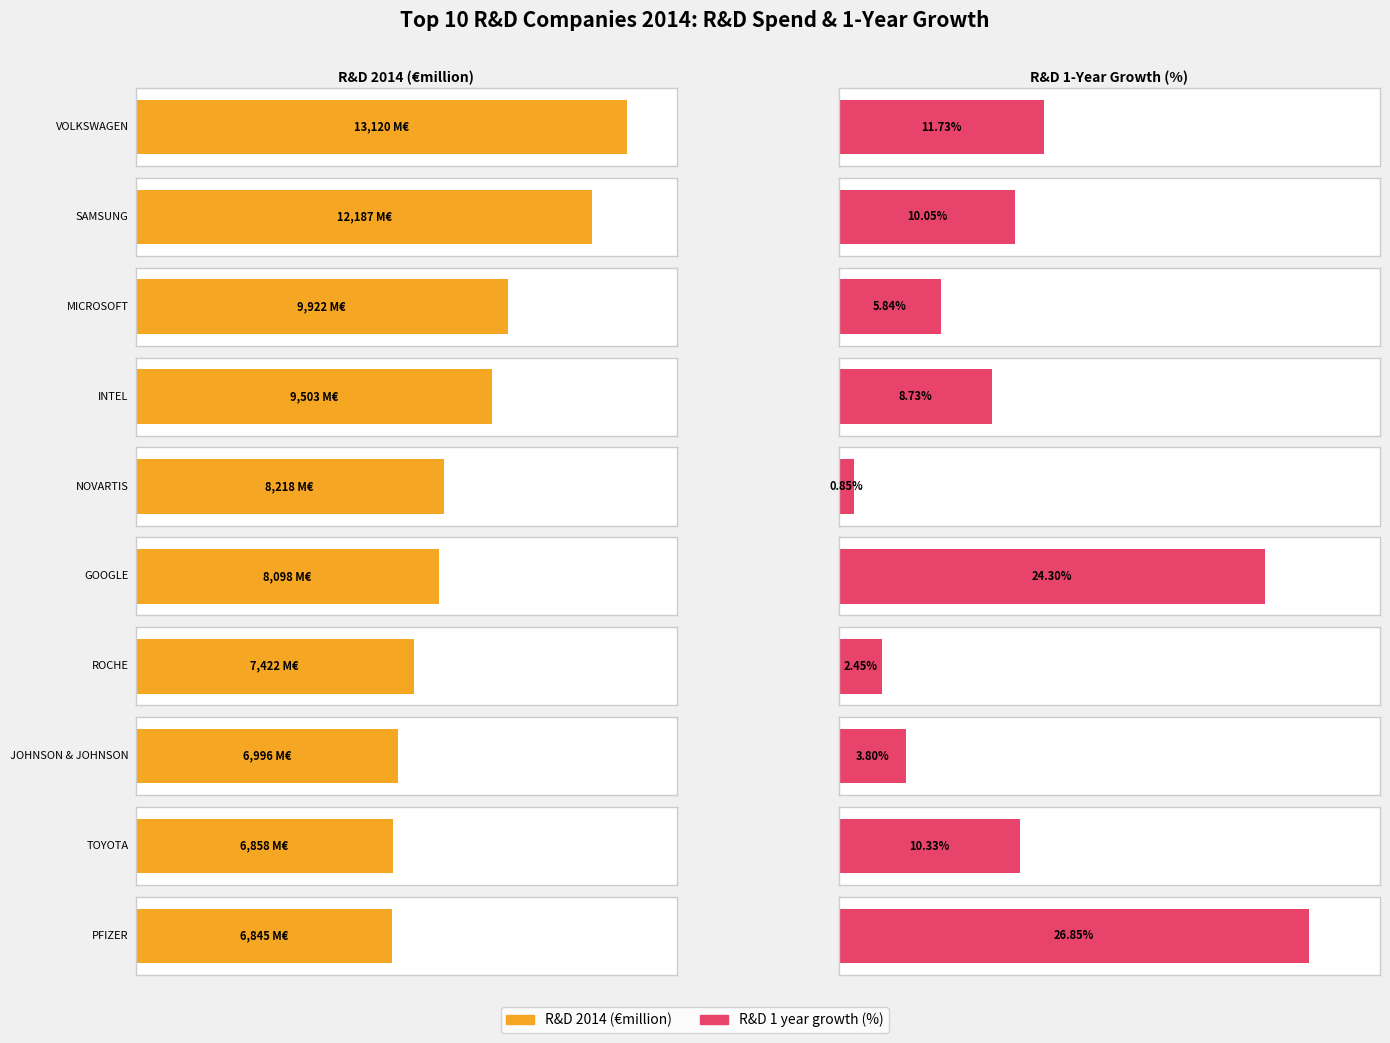

The value of R&D 1 year growth (%) at ROCHE is 2.4. True or false?

True